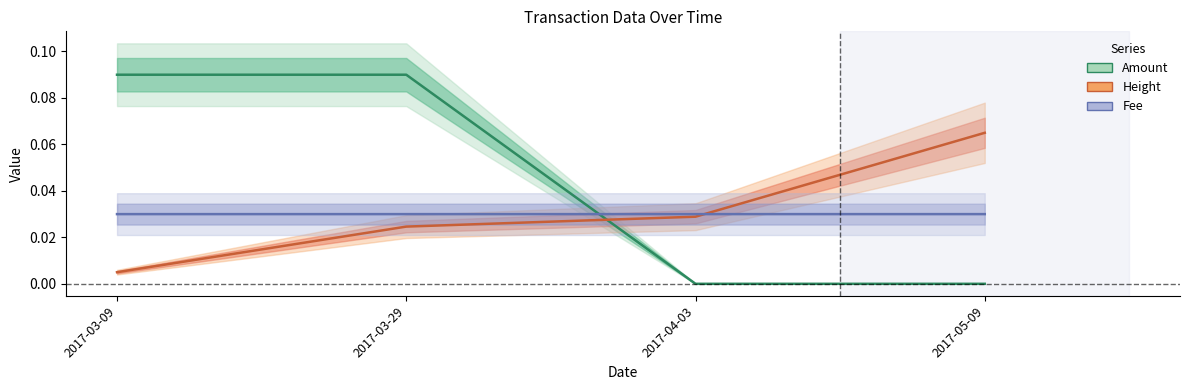

List the labels in order of Amount value, largest first.

2017-03-09, 2017-03-29, 2017-04-03, 2017-05-09